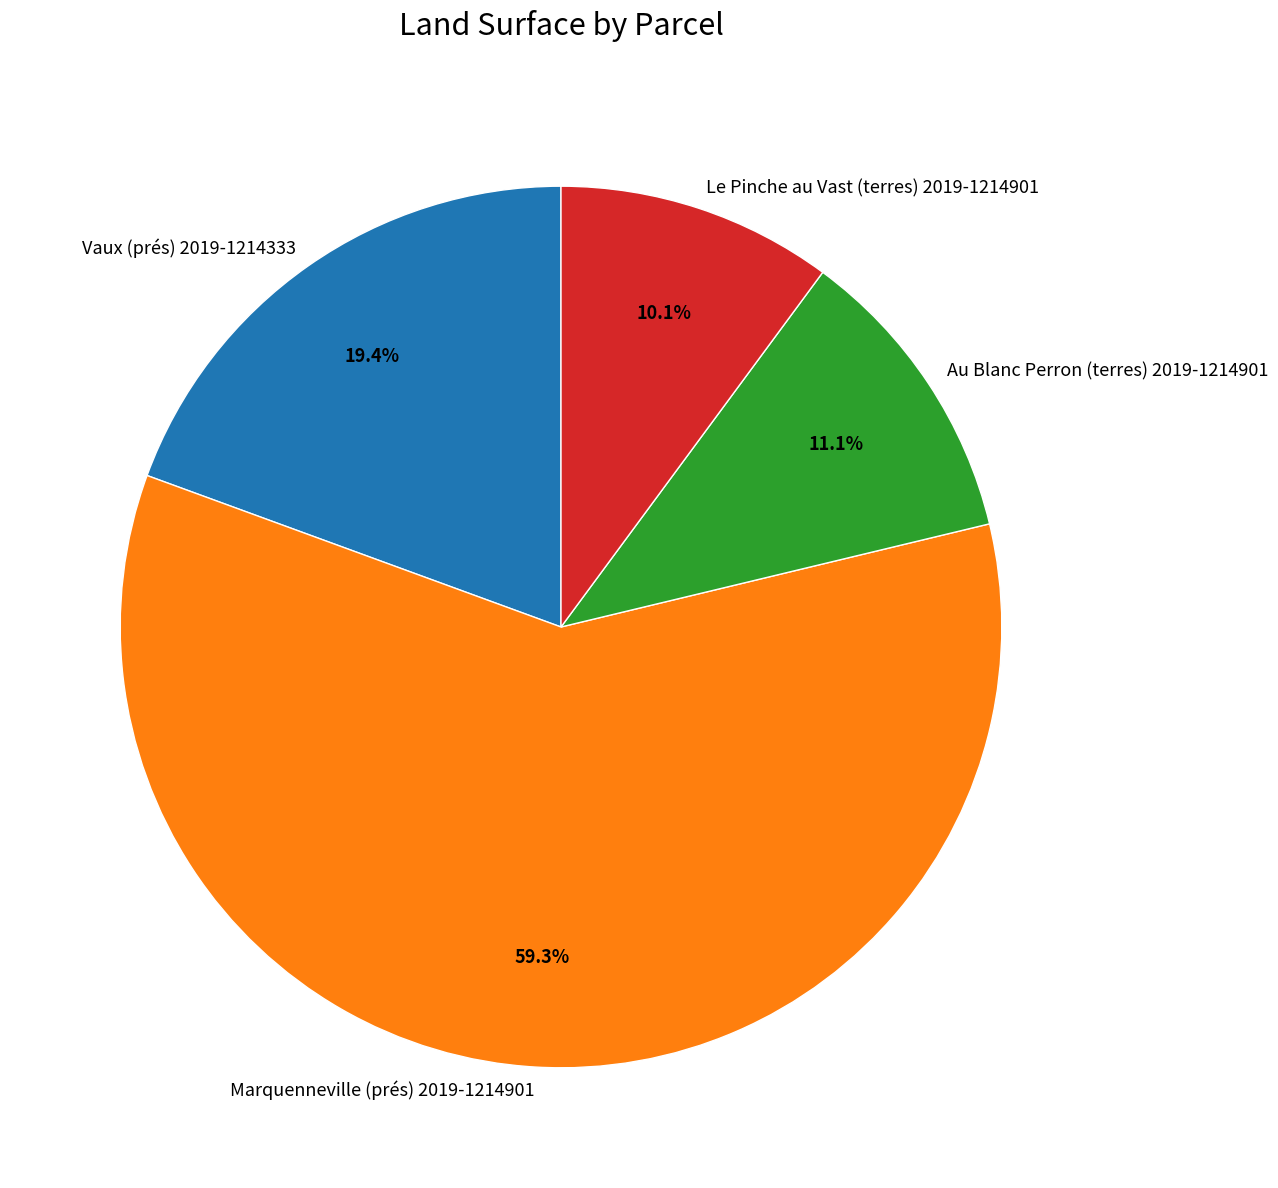

Do Vaux (prés) 2019-1214333 and Marquenneville (prés) 2019-1214901 together represent more than half of the pie?

Yes